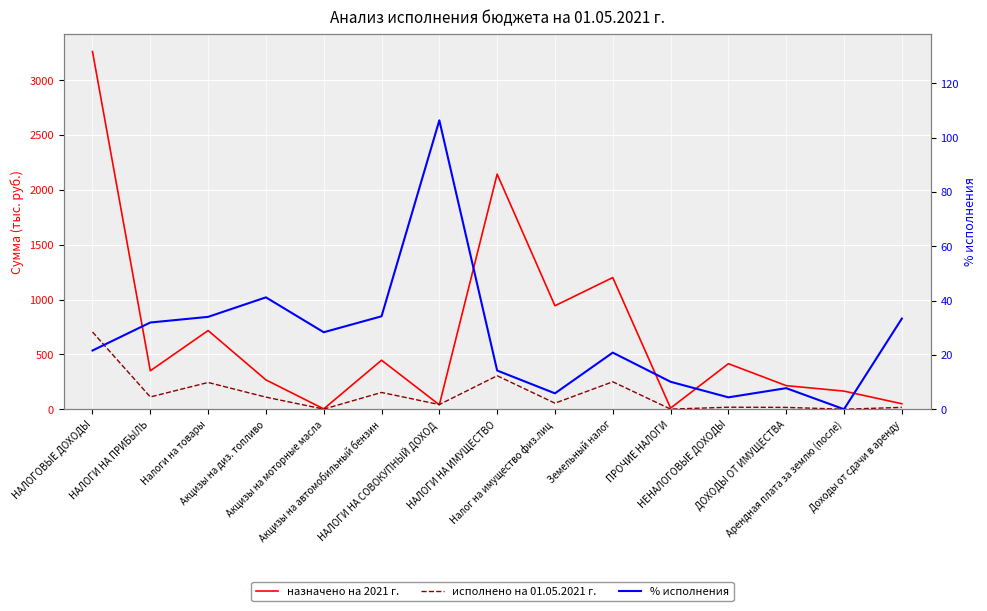

Reading left to right, extract all data points from this chart.

назначено на 2021 г.: НАЛОГОВЫЕ ДОХОДЫ=3260.3	НАЛОГИ НА ПРИБЫЛЬ=350.2	Налоги на товары=717.1	Акцизы на диз. топливо=267.5	Акцизы на моторные масла=2.9	Акцизы на автомобильный бензин=446.8	НАЛОГИ НА СОВОКУПНЫЙ ДОХОД=40.0	НАЛОГИ НА ИМУЩЕСТВО=2143.0	Налог на имущество физ.лиц=943.0	Земельный налог=1200.0	ПРОЧИЕ НАЛОГИ=10.0	НЕНАЛОГОВЫЕ ДОХОДЫ=415.0	ДОХОДЫ ОТ ИМУЩЕСТВА=215.0	Арендная плата за землю (после)=165.0	Доходы от сдачи в аренду=50.0
исполнено на 01.05.2021 г.: НАЛОГОВЫЕ ДОХОДЫ=704.1	НАЛОГИ НА ПРИБЫЛЬ=111.8	Налоги на товары=243.7	Акцизы на диз. топливо=110.1	Акцизы на моторные масла=0.8	Акцизы на автомобильный бензин=152.8	НАЛОГИ НА СОВОКУПНЫЙ ДОХОД=42.5	НАЛОГИ НА ИМУЩЕСТВО=305.1	Налог на имущество физ.лиц=55.1	Земельный налог=250.0	ПРОЧИЕ НАЛОГИ=1.0	НЕНАЛОГОВЫЕ ДОХОДЫ=18.2	ДОХОДЫ ОТ ИМУЩЕСТВА=16.7	Арендная плата за землю (после)=0.0	Доходы от сдачи в аренду=16.7
% исполнения: НАЛОГОВЫЕ ДОХОДЫ=21.6	НАЛОГИ НА ПРИБЫЛЬ=31.9	Налоги на товары=34.0	Акцизы на диз. топливо=41.2	Акцизы на моторные масла=28.3	Акцизы на автомобильный бензин=34.2	НАЛОГИ НА СОВОКУПНЫЙ ДОХОД=106.3	НАЛОГИ НА ИМУЩЕСТВО=14.2	Налог на имущество физ.лиц=5.8	Земельный налог=20.8	ПРОЧИЕ НАЛОГИ=10.1	НЕНАЛОГОВЫЕ ДОХОДЫ=4.4	ДОХОДЫ ОТ ИМУЩЕСТВА=7.8	Арендная плата за землю (после)=0.0	Доходы от сдачи в аренду=33.3